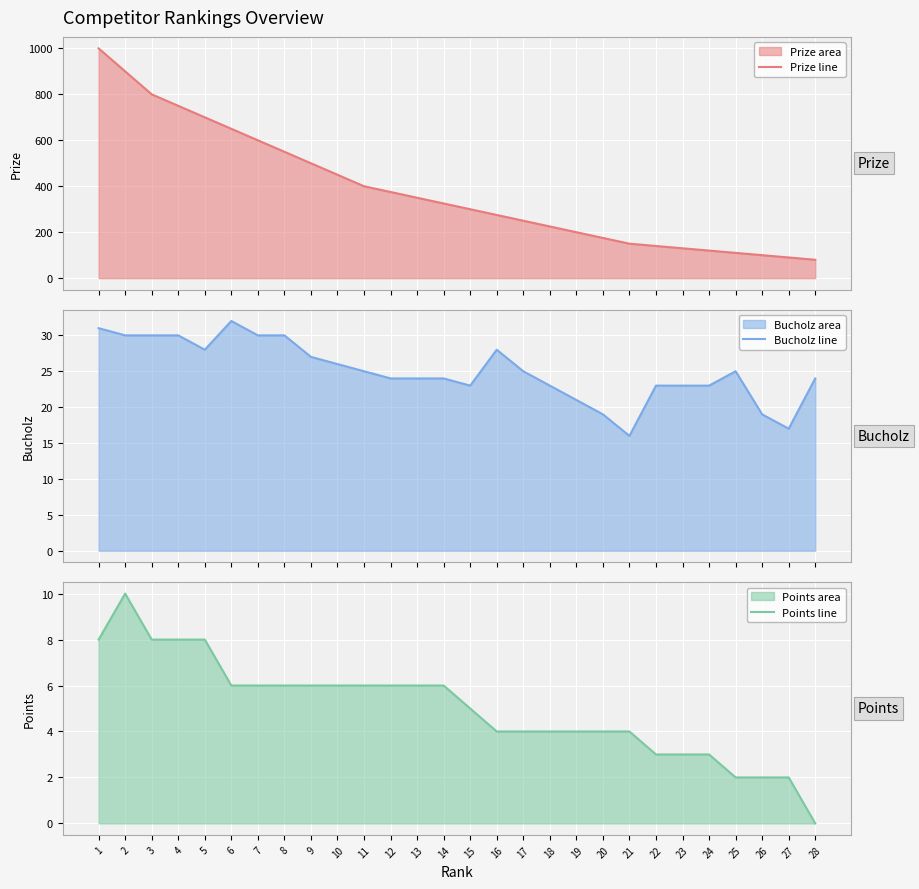

What is the sum of all Bucholz values?

700